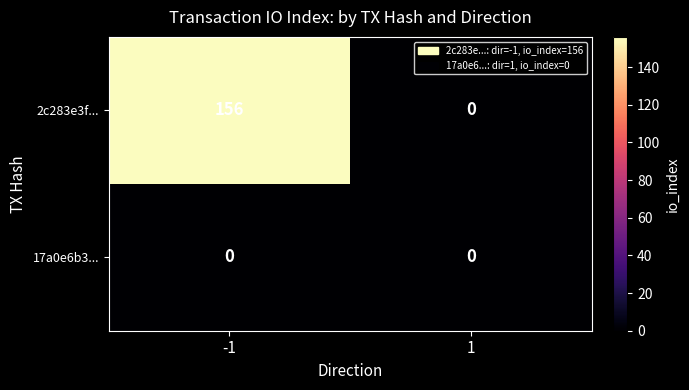

Rank the series by their maximum value, from highest to lowest.

2c283e3f..., 17a0e6b3...